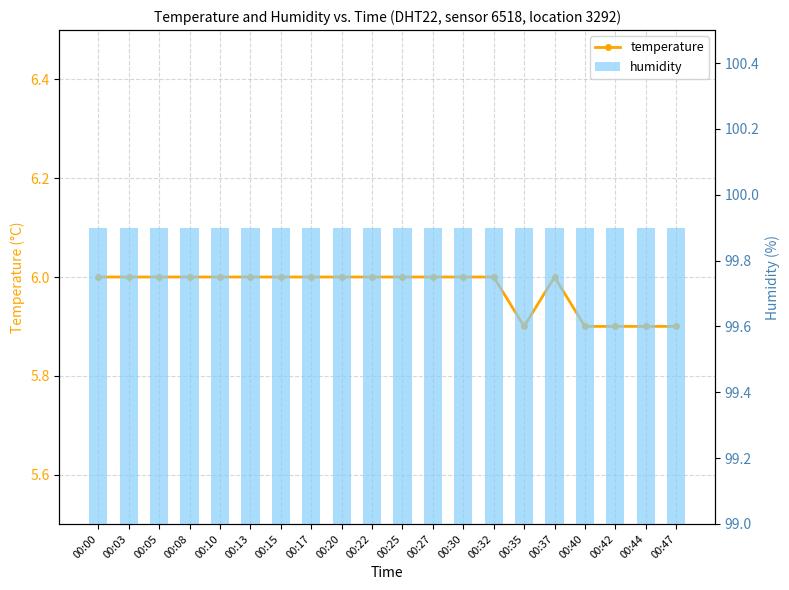

What is the sum of all temperature values?

119.5